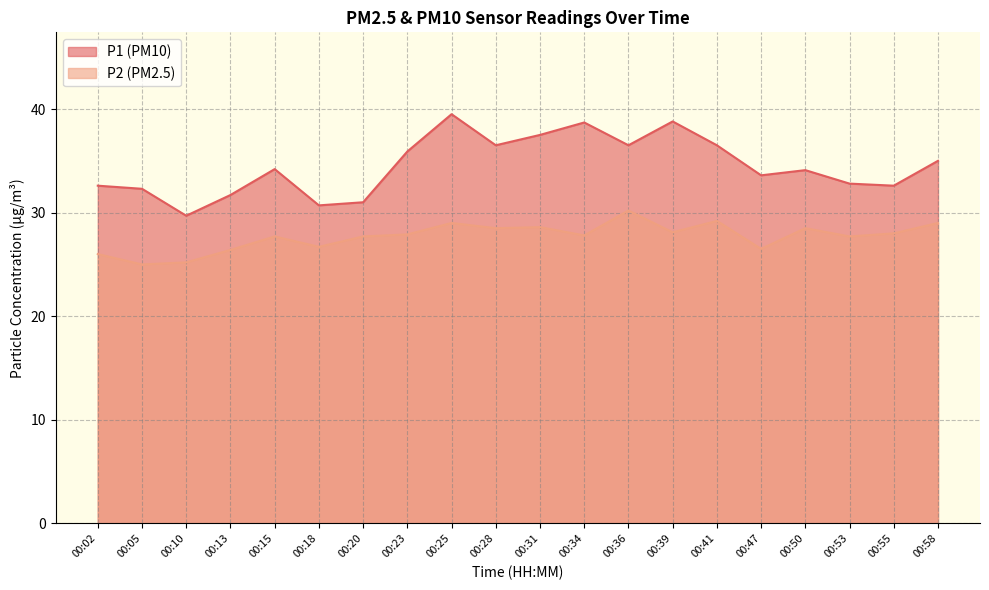

Where does the P2 series first go above 27?

00:15